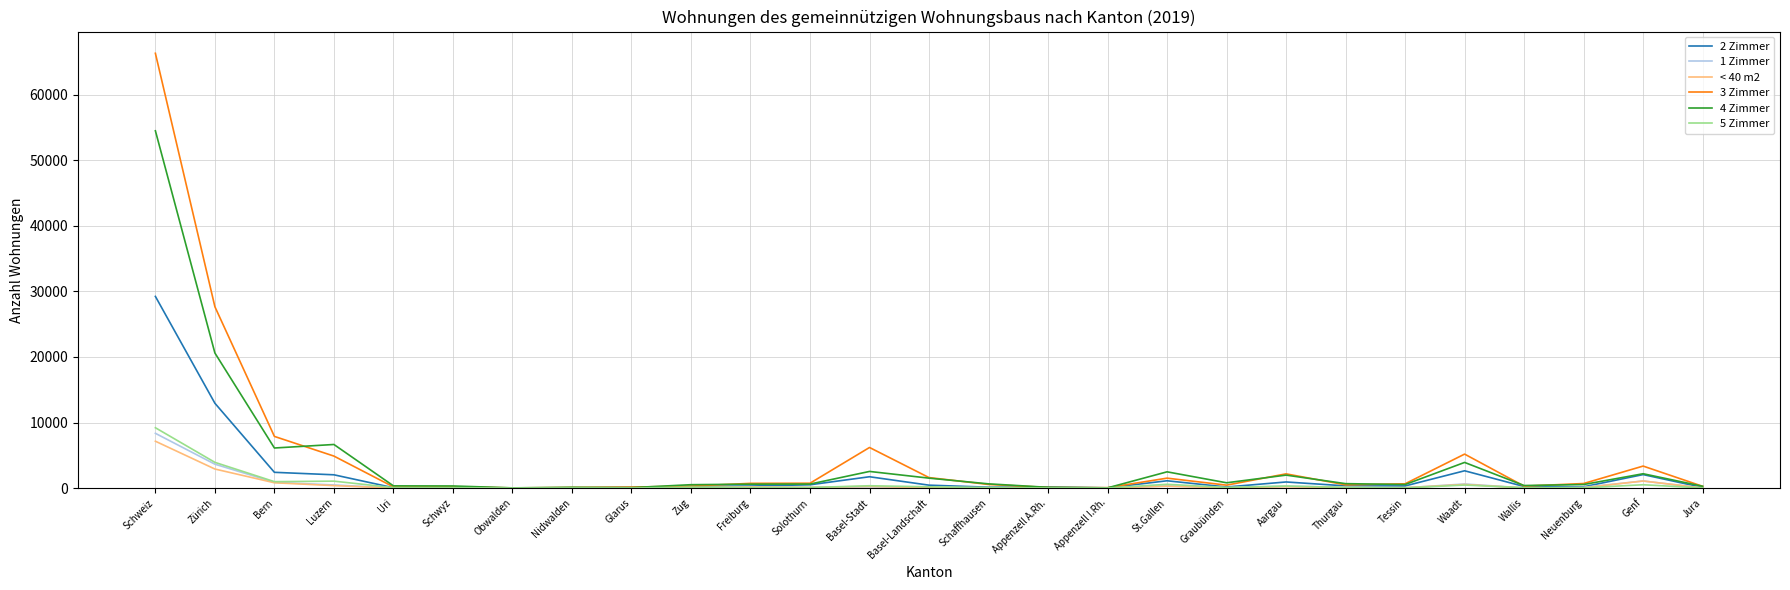

Is it true that 3 Zimmer equals 7867 at Luzern?

False